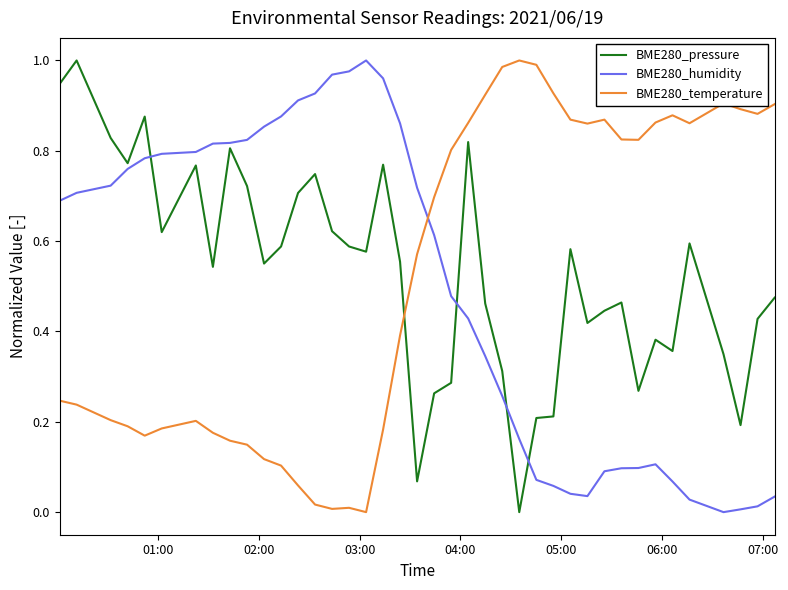

After their last crossing, which series has the higher values: BME280_temperature or BME280_humidity?

BME280_temperature